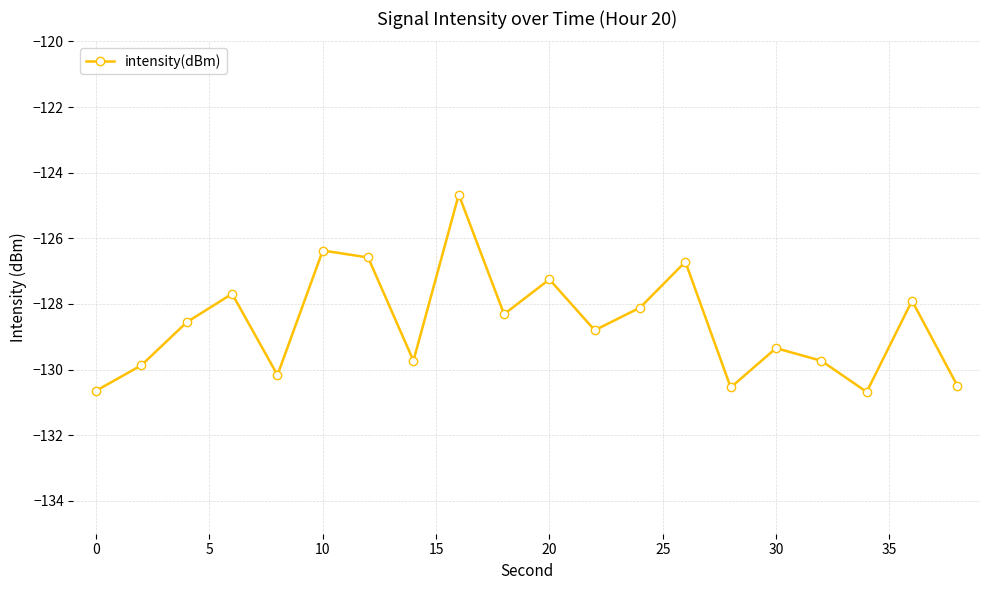

How many interior local peaks (higher than both neighbors) does the data have?

7